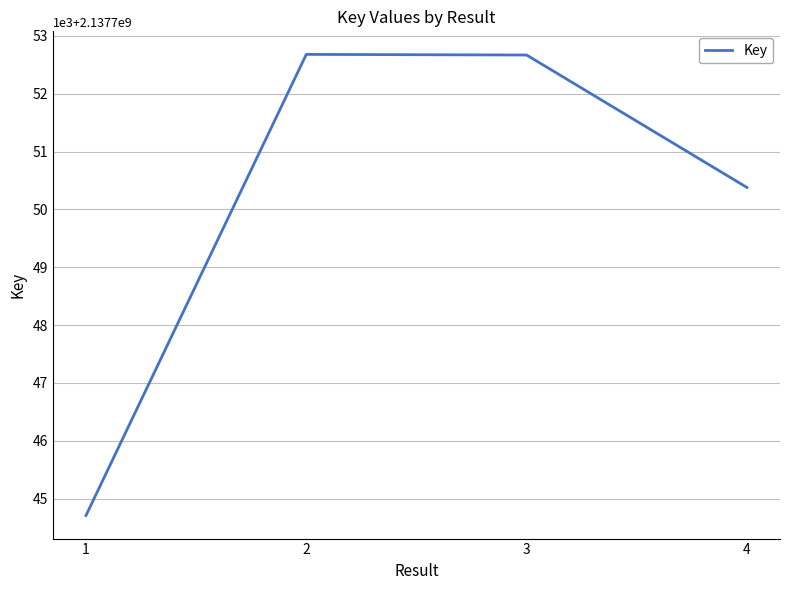

Is this an area chart (filled region under the line)?

No